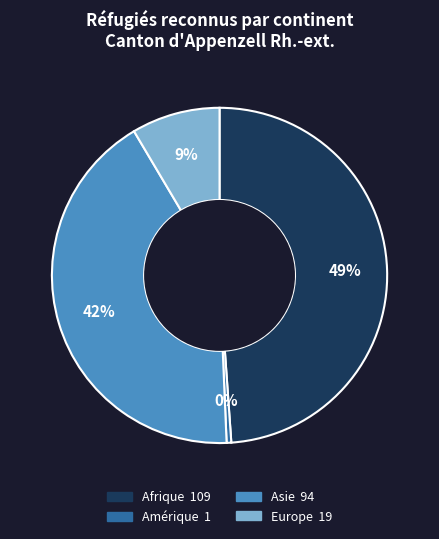

True or false: Europe accounts for 9% of the total.

True